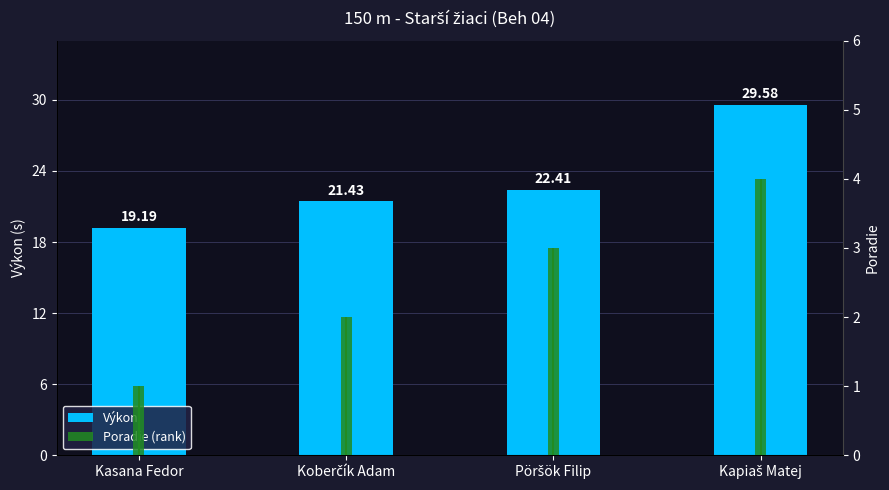

Are the bars grouped side by side (vs. stacked)?

Yes